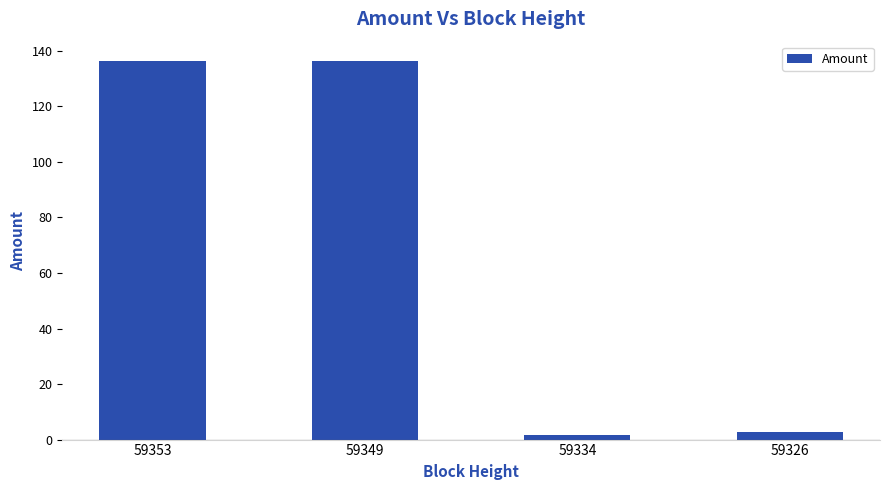

What is the value of the 1st bar from the left?

136.5